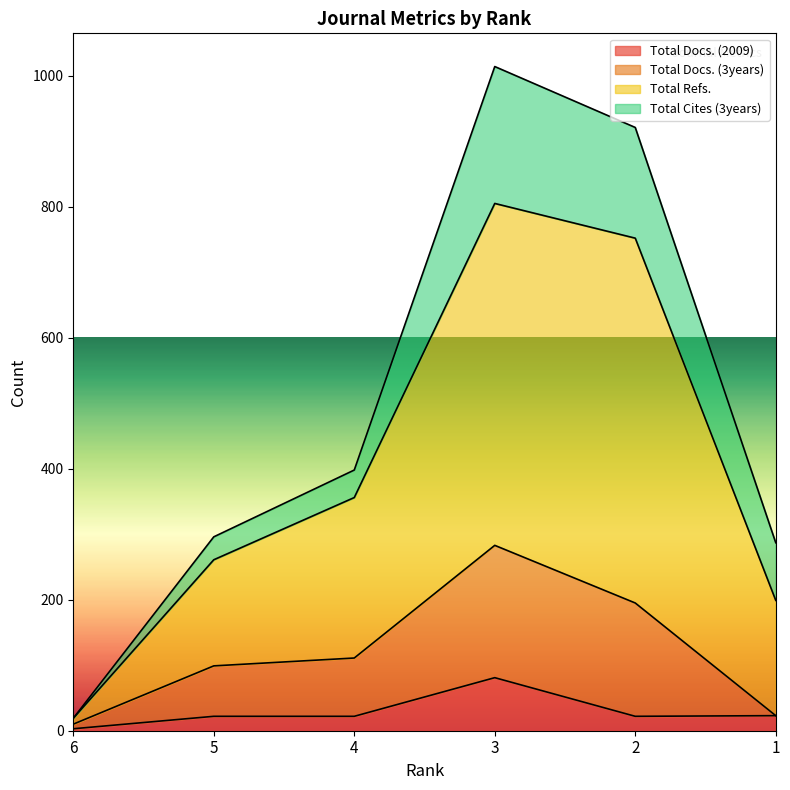

How many interior local peaks does the Total Refs. series have?

1